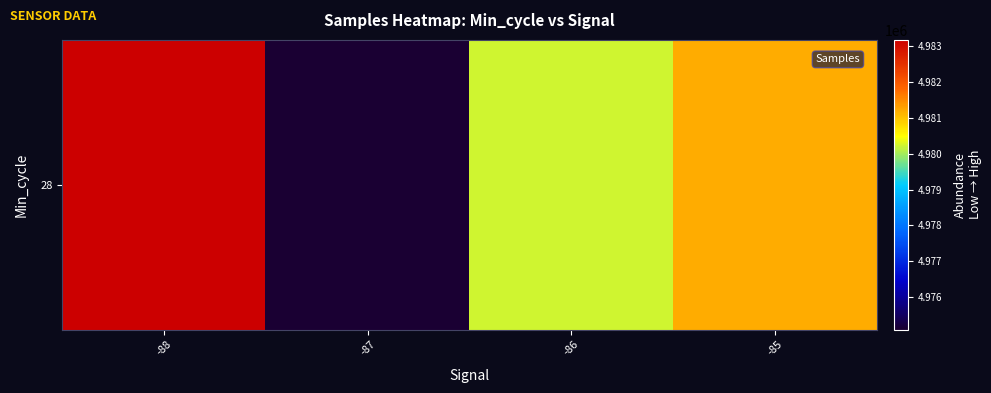

What is the sum of the values at -87 and -88?

9958266.3